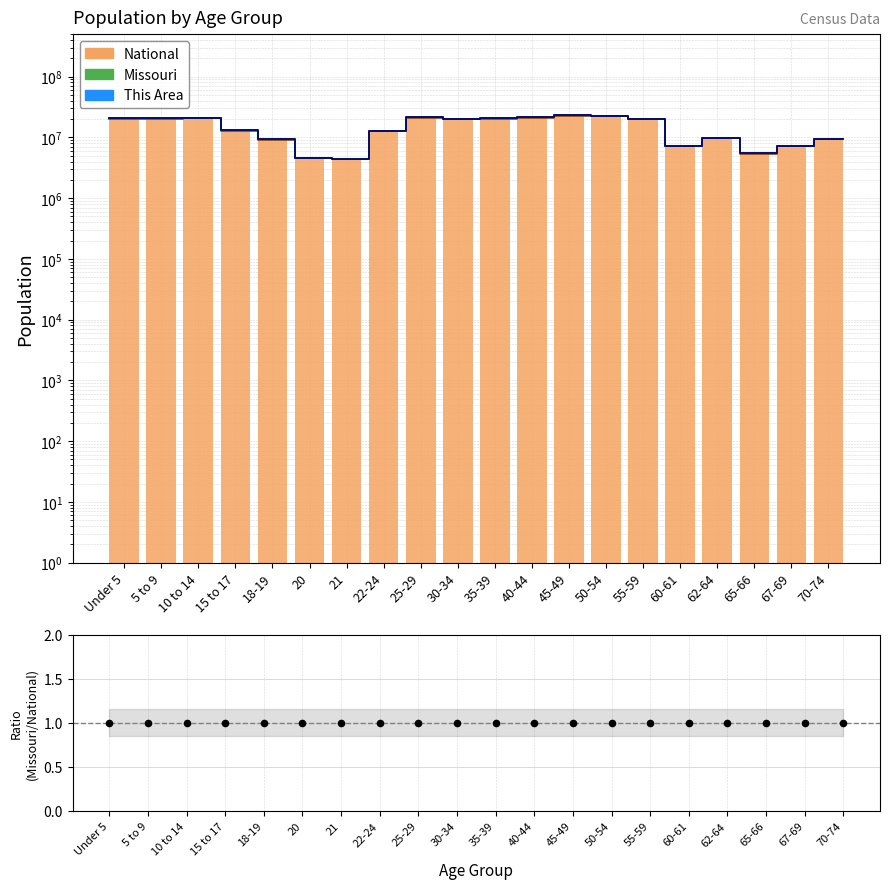

Which series reaches the minimum Y coordinate?

Missouri/National (norm)